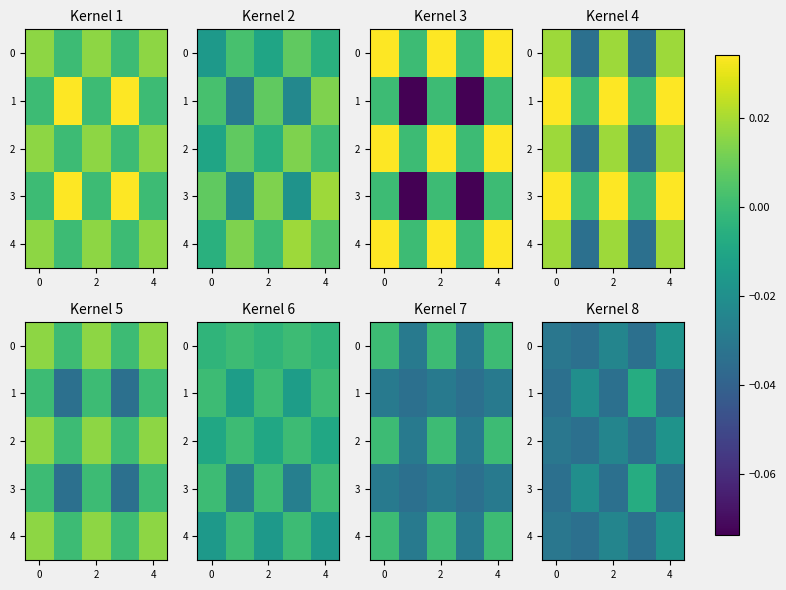

The value of 2 at 2 is -0.0. True or false?

True